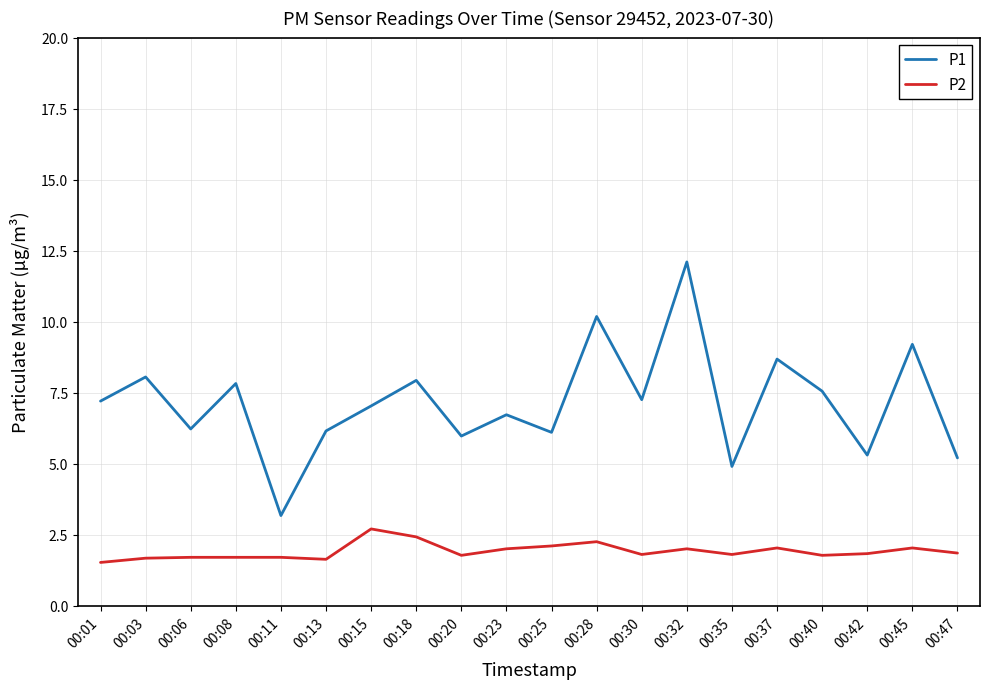

How many lines are shown in the chart?

2